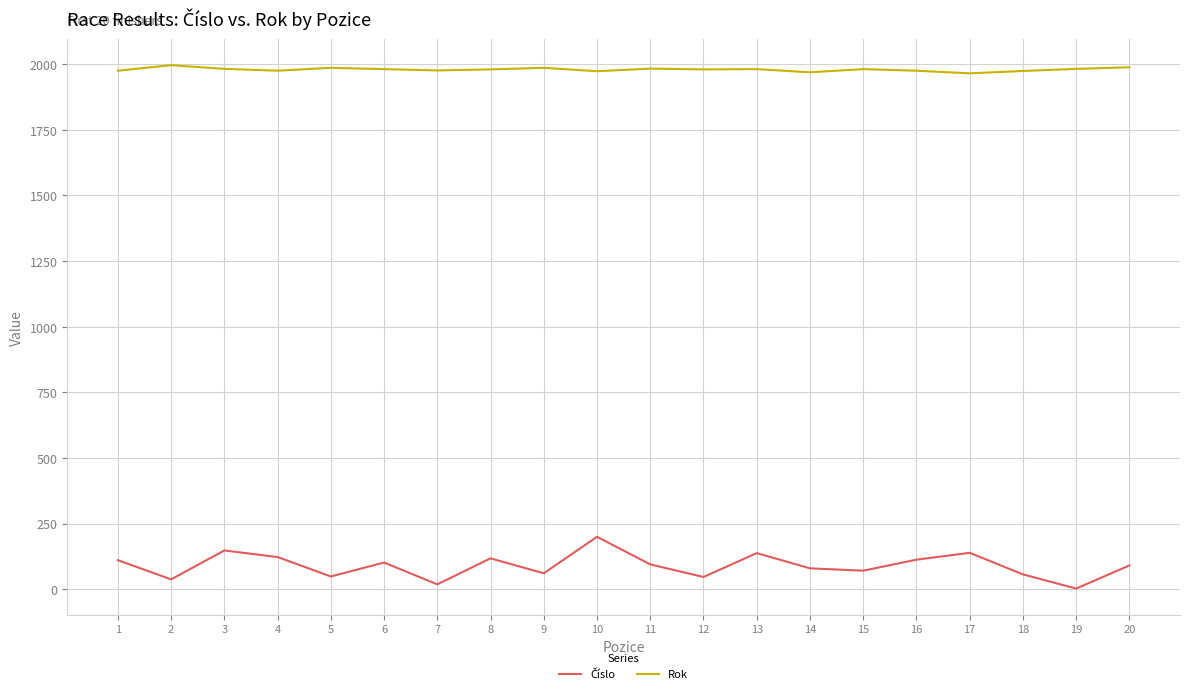

Is it true that Rok equals 3091 at 9?

False